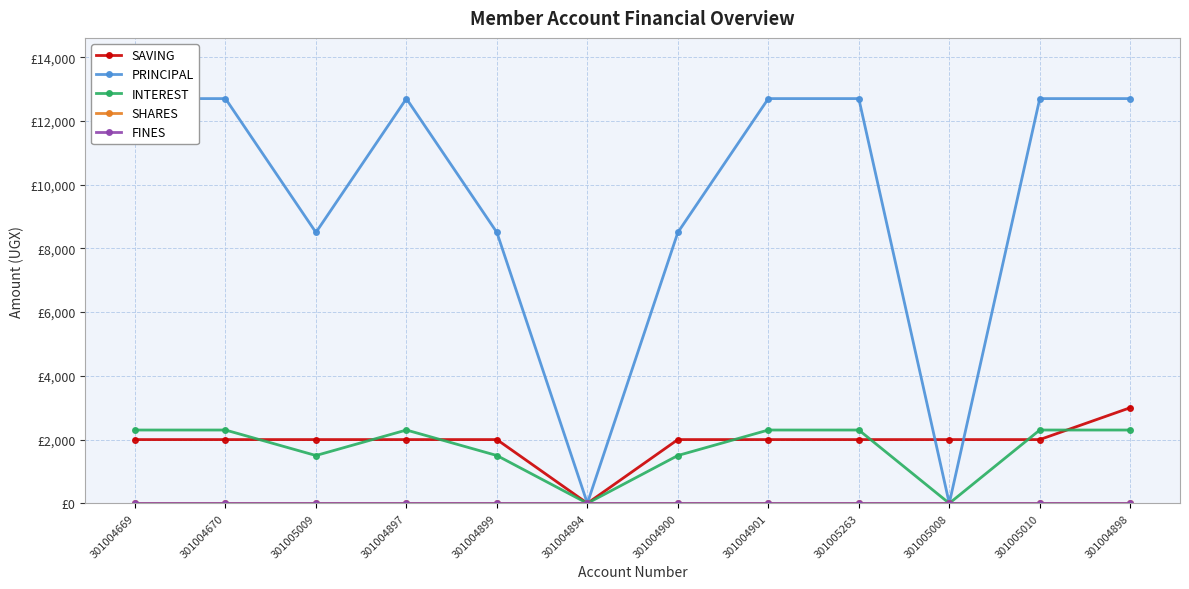

Reading left to right, transcribe all the data shown in this chart.

SAVING: 301004669=2000	301004670=2000	301005009=2000	301004897=2000	301004899=2000	301004894=0	301004900=2000	301004901=2000	301005263=2000	301005008=2000	301005010=2000	301004898=3000
PRINCIPAL: 301004669=12700	301004670=12700	301005009=8500	301004897=12700	301004899=8500	301004894=0	301004900=8500	301004901=12700	301005263=12700	301005008=0	301005010=12700	301004898=12700
INTEREST: 301004669=2300	301004670=2300	301005009=1500	301004897=2300	301004899=1500	301004894=0	301004900=1500	301004901=2300	301005263=2300	301005008=0	301005010=2300	301004898=2300
SHARES: 301004669=0	301004670=0	301005009=0	301004897=0	301004899=0	301004894=0	301004900=0	301004901=0	301005263=0	301005008=0	301005010=0	301004898=0
FINES: 301004669=0	301004670=0	301005009=0	301004897=0	301004899=0	301004894=0	301004900=0	301004901=0	301005263=0	301005008=0	301005010=0	301004898=0